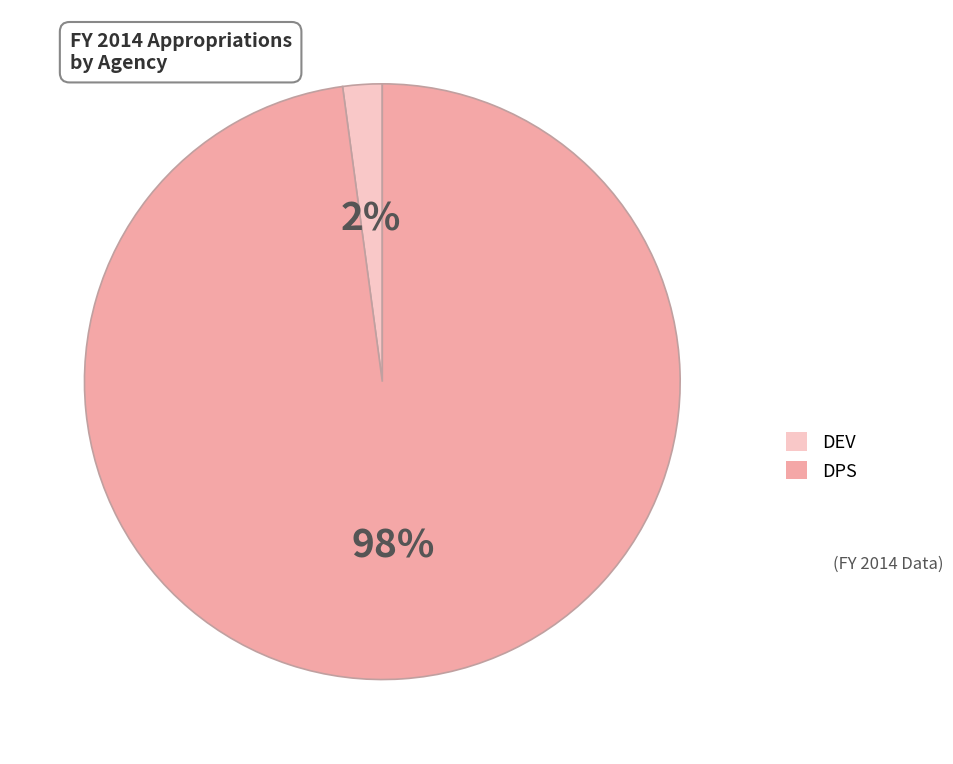

To the nearest percent, what is the difference between the largest and smallest slice percentages?

96%